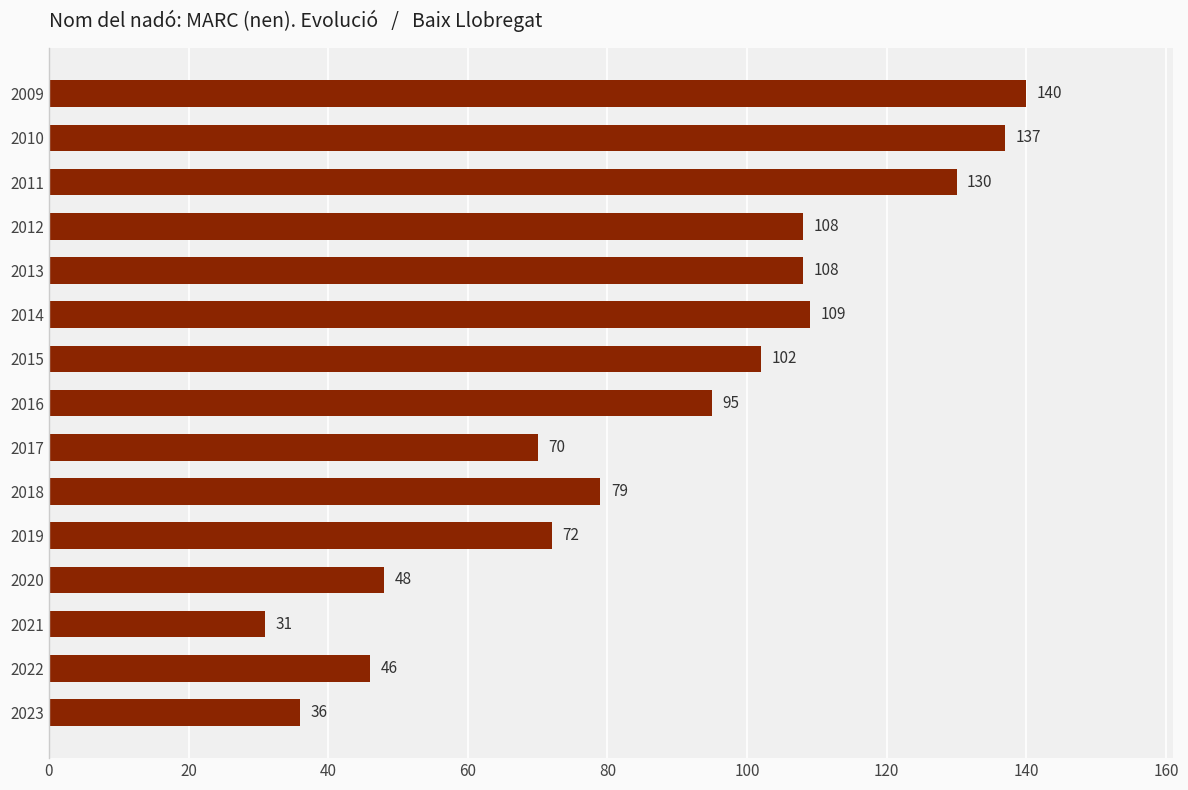

What is the greatest value displayed?

140